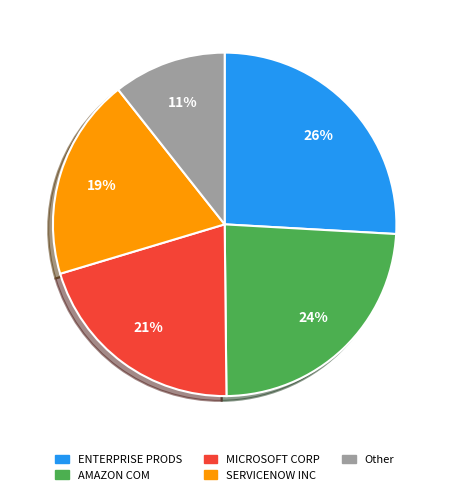

Count the number of slices in the pie.

5